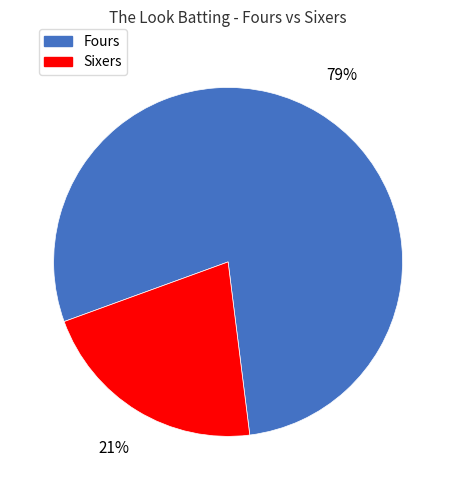

Is there any slice that represents more than half of the pie?

Yes